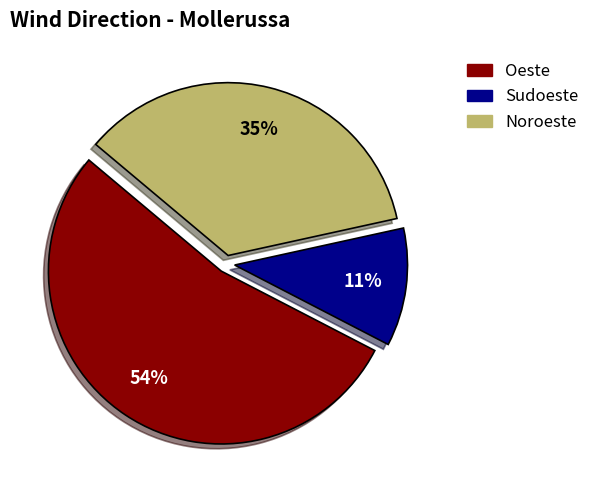

To the nearest percent, what is the average slice percentage?

33%